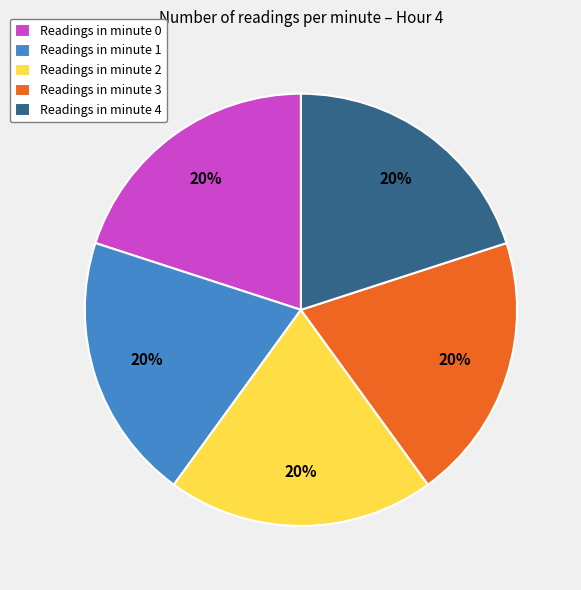

Does any single category account for the majority?

No